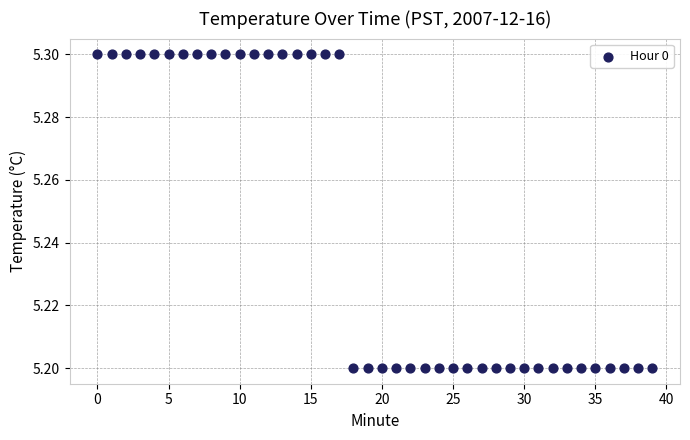

How many points are shown in the scatter plot?

40